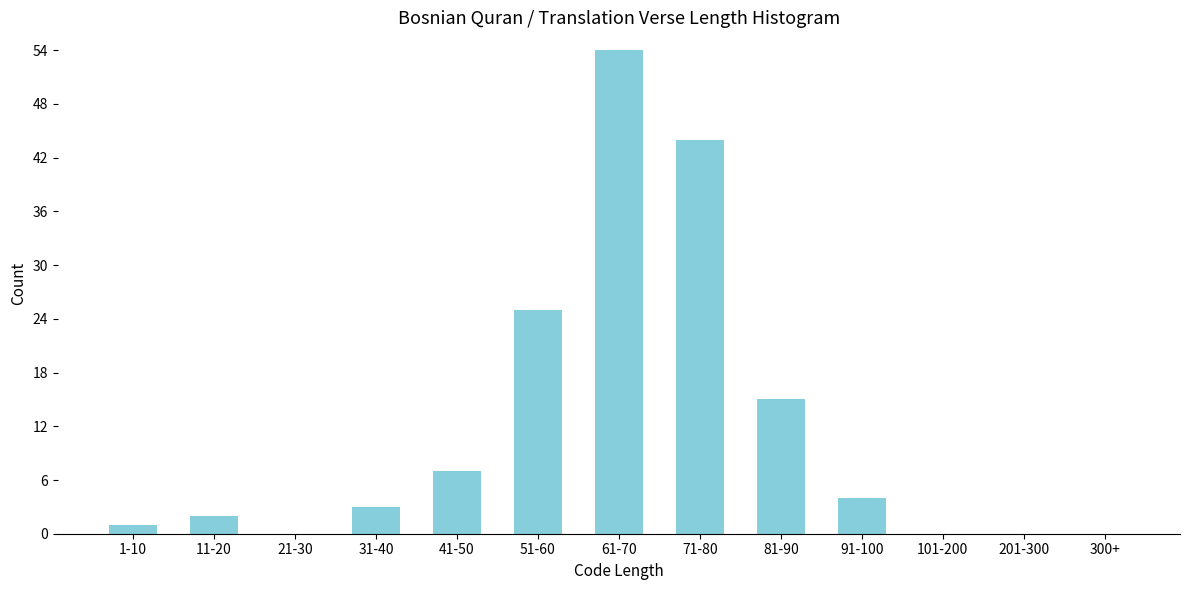

Reading right to left, extract all data points from this chart.

300+=0	201-300=0	101-200=0	91-100=4	81-90=15	71-80=44	61-70=54	51-60=25	41-50=7	31-40=3	21-30=0	11-20=2	1-10=1